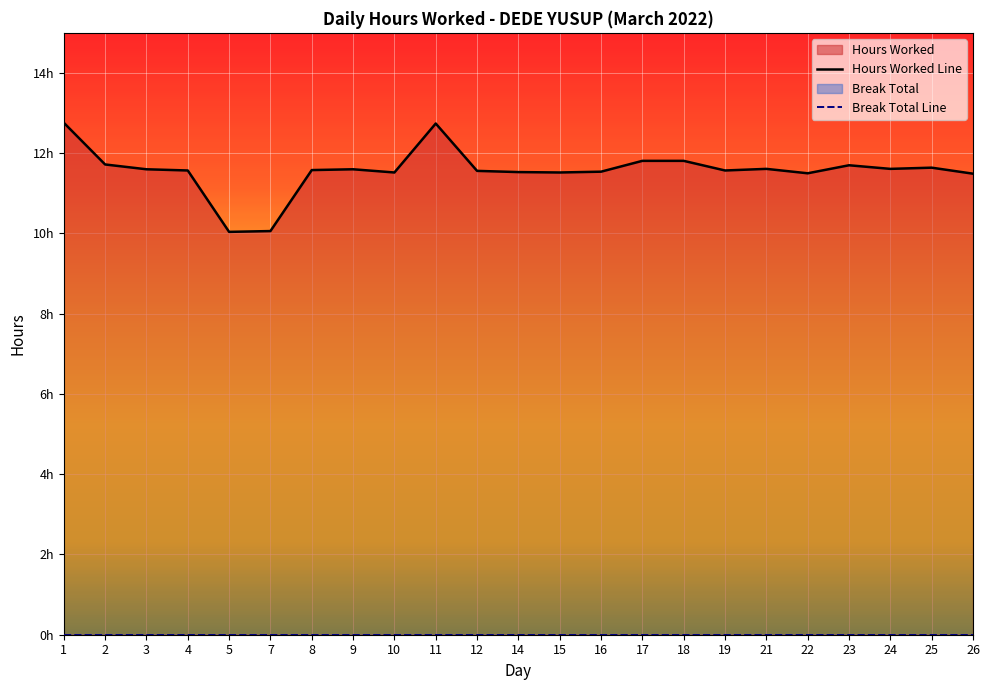

What is the value of the Hours Worked Line point at the 16th from the left?

11.8